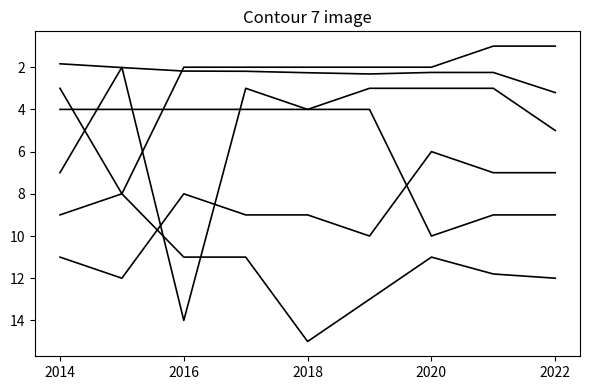

How many categories are shown in the chart?

9